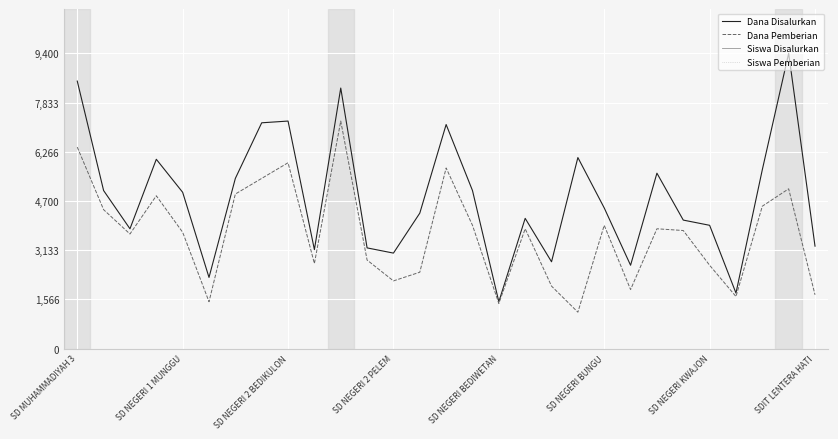

True or false: Dana Disalurkan and Siswa Pemberian cross at least once.

False